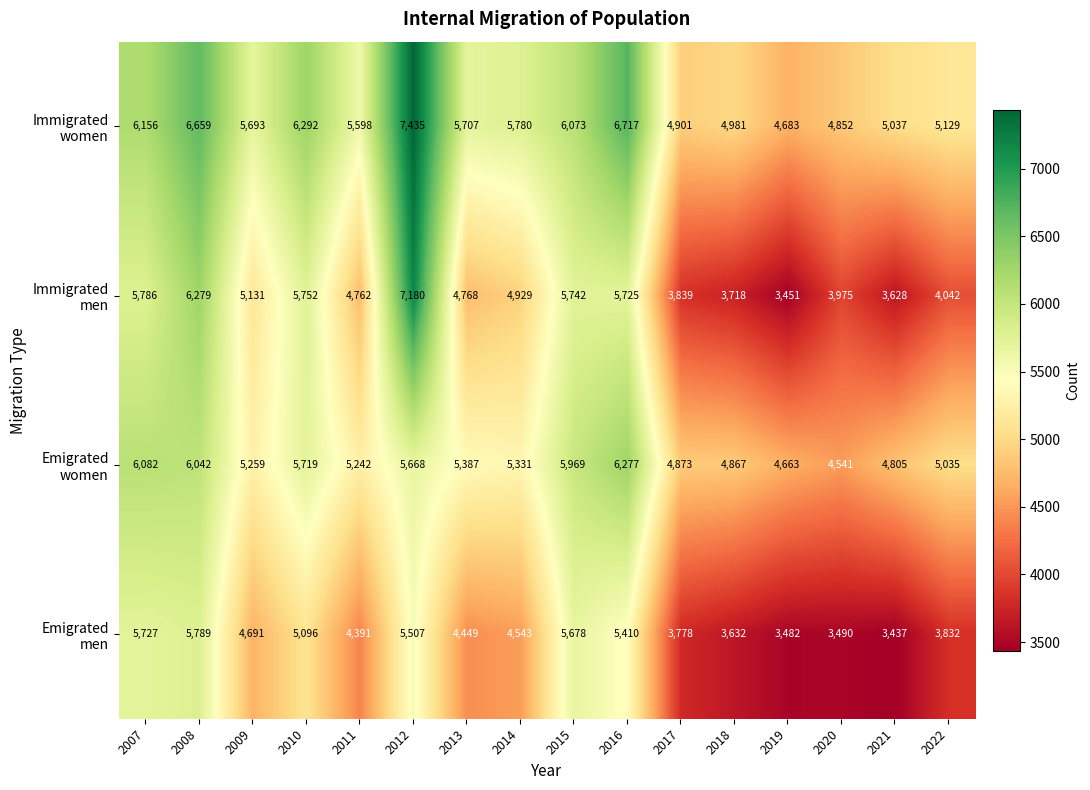

What is the difference between the highest and lowest values at 2015?

395